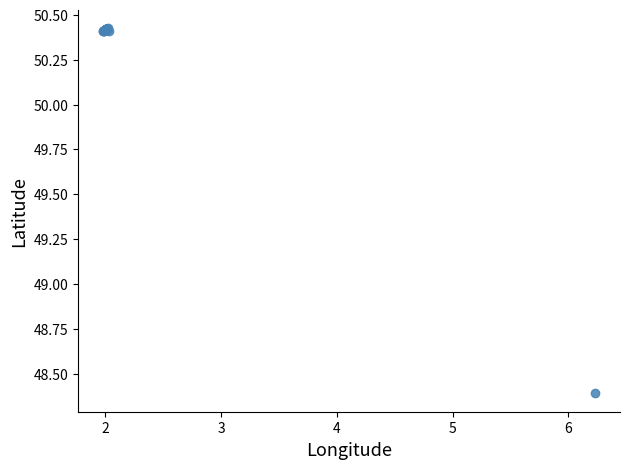

What Y value in the scatter plot is closest to 49?

48.4